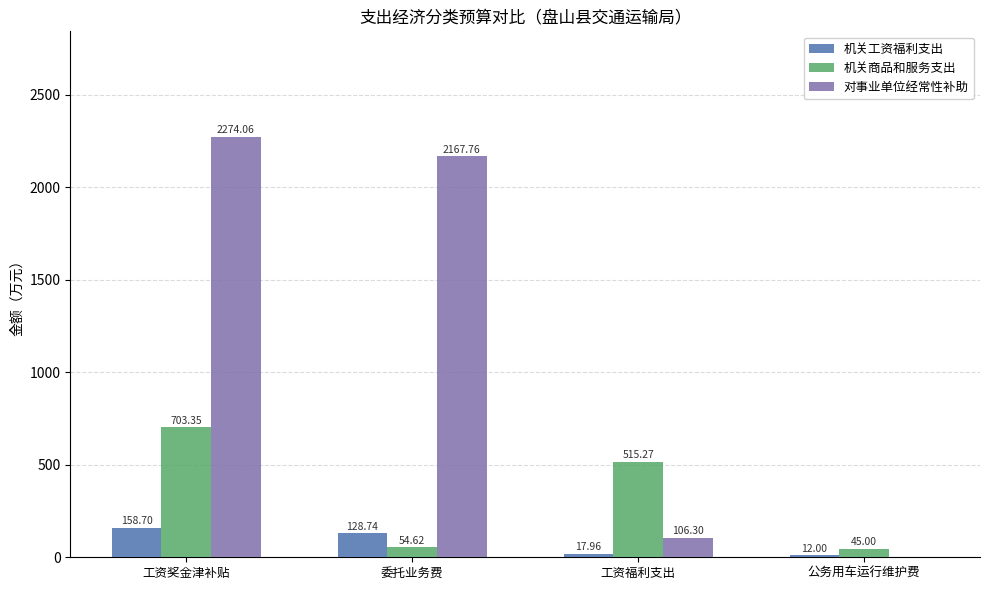

Are the bars horizontal?

No